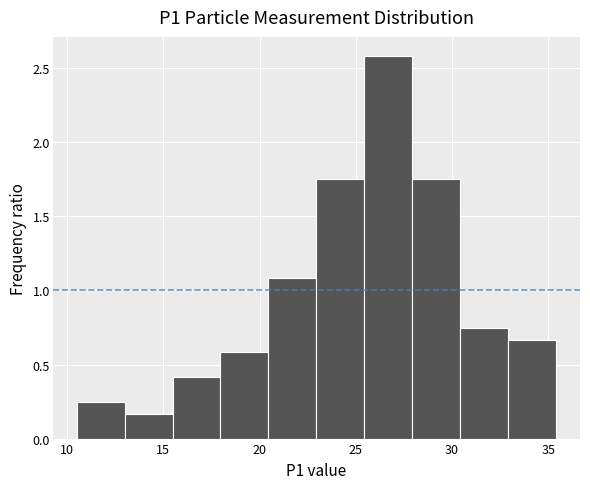

Reading left to right, transcribe this chart: for each bar, give the range it covers on the x-axis and its height. Neither the bar edges nor the heights are printed on the chart, so give them approximately, as read against the axes.

10.5 to 13.0: 0.25
13.0 to 15.5: 0.15
15.5 to 18.0: 0.40
18.0 to 20.5: 0.60
20.5 to 23.0: 1.10
23.0 to 25.5: 1.75
25.5 to 28.0: 2.60
28.0 to 30.5: 1.75
30.5 to 33.0: 0.75
33.0 to 35.5: 0.65